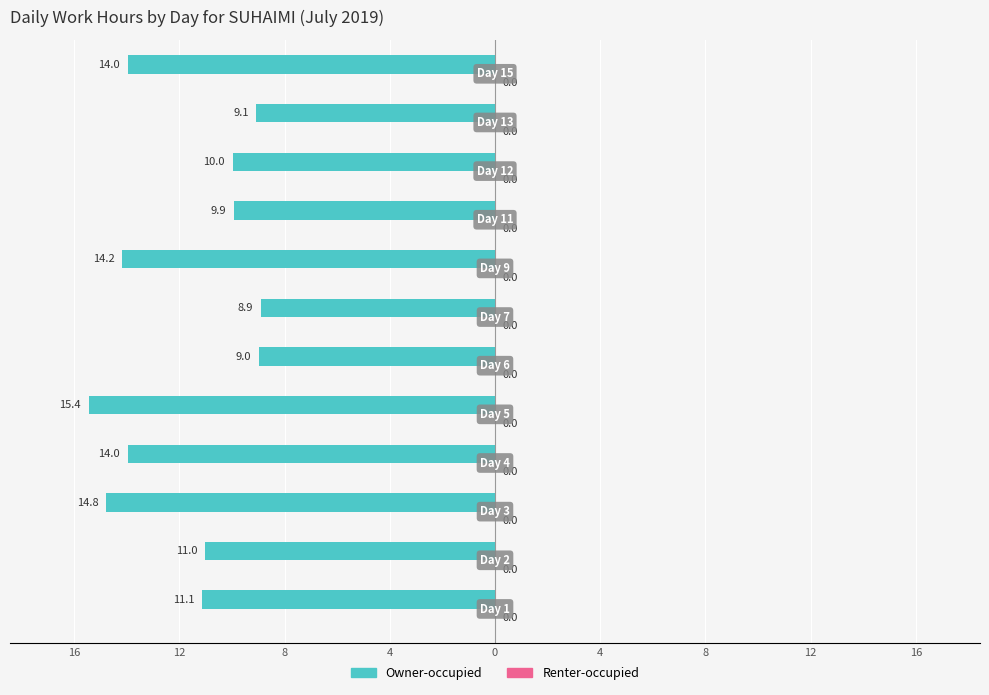

Does the chart contain any negative values?

Yes